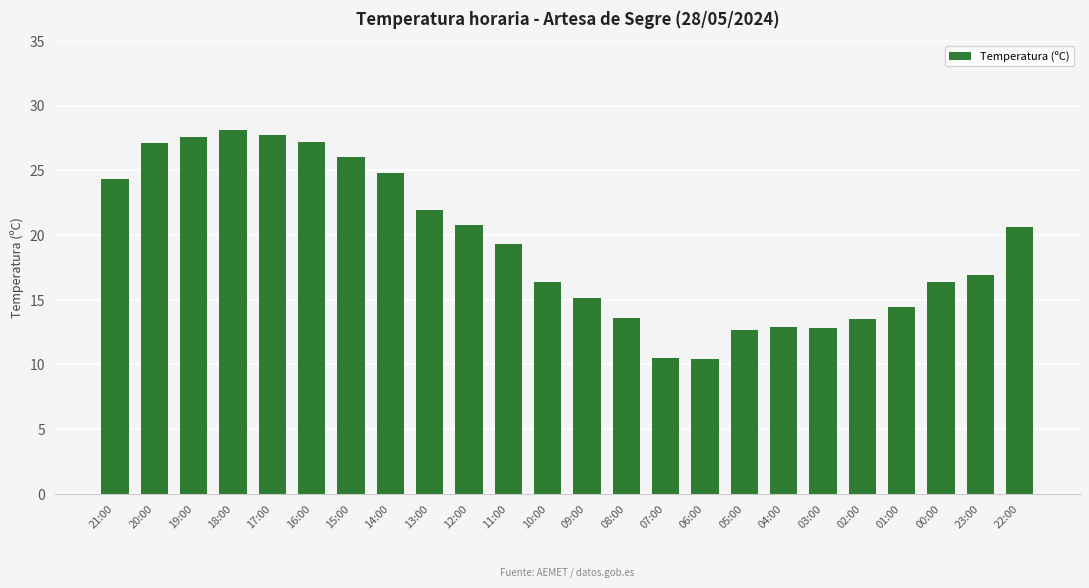

Where does the data first go above 19?

21:00